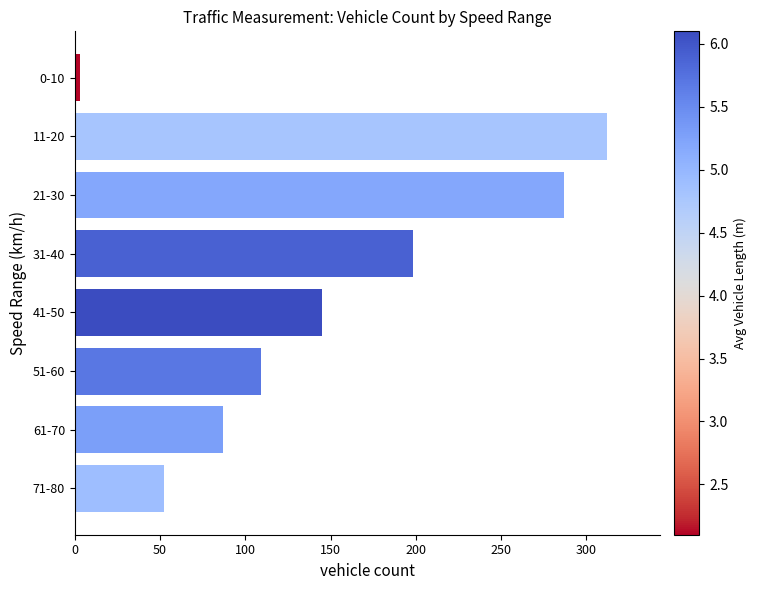

What is the difference between the maximum and minimum values?

309